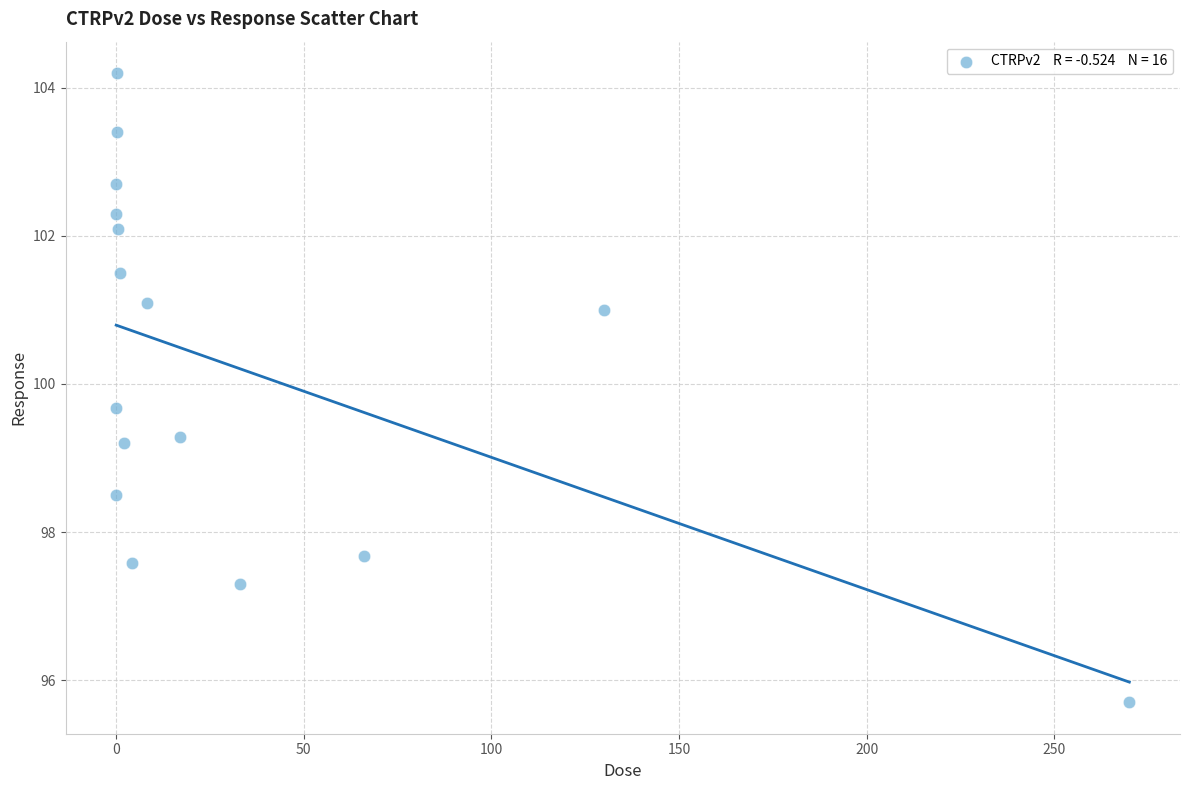

What is the range of X values (max minus min)?

270.0